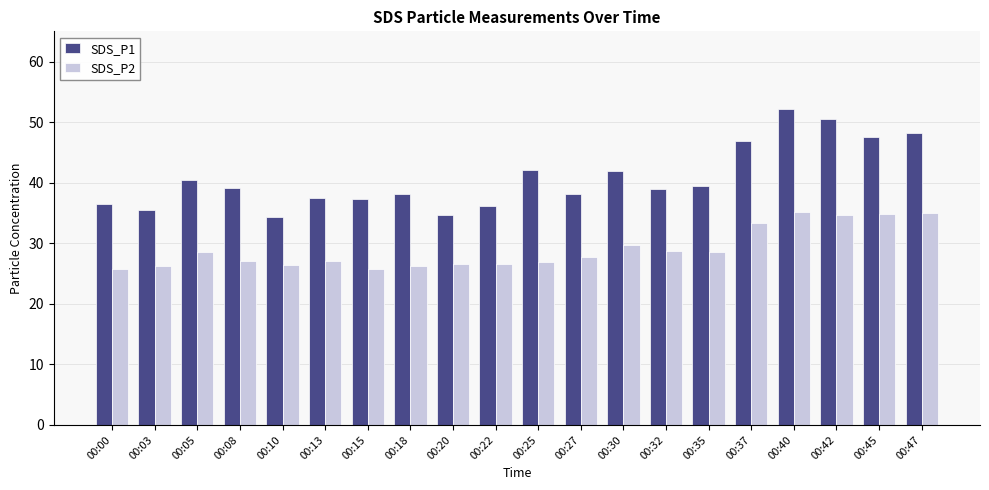

What are all the series names shown in the legend?

SDS_P1, SDS_P2